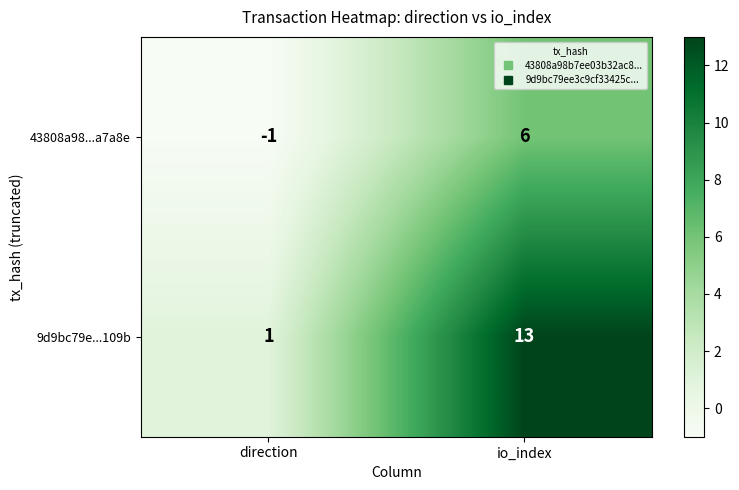

How many data points in 43808a98...a7a8e are less than 6?

1